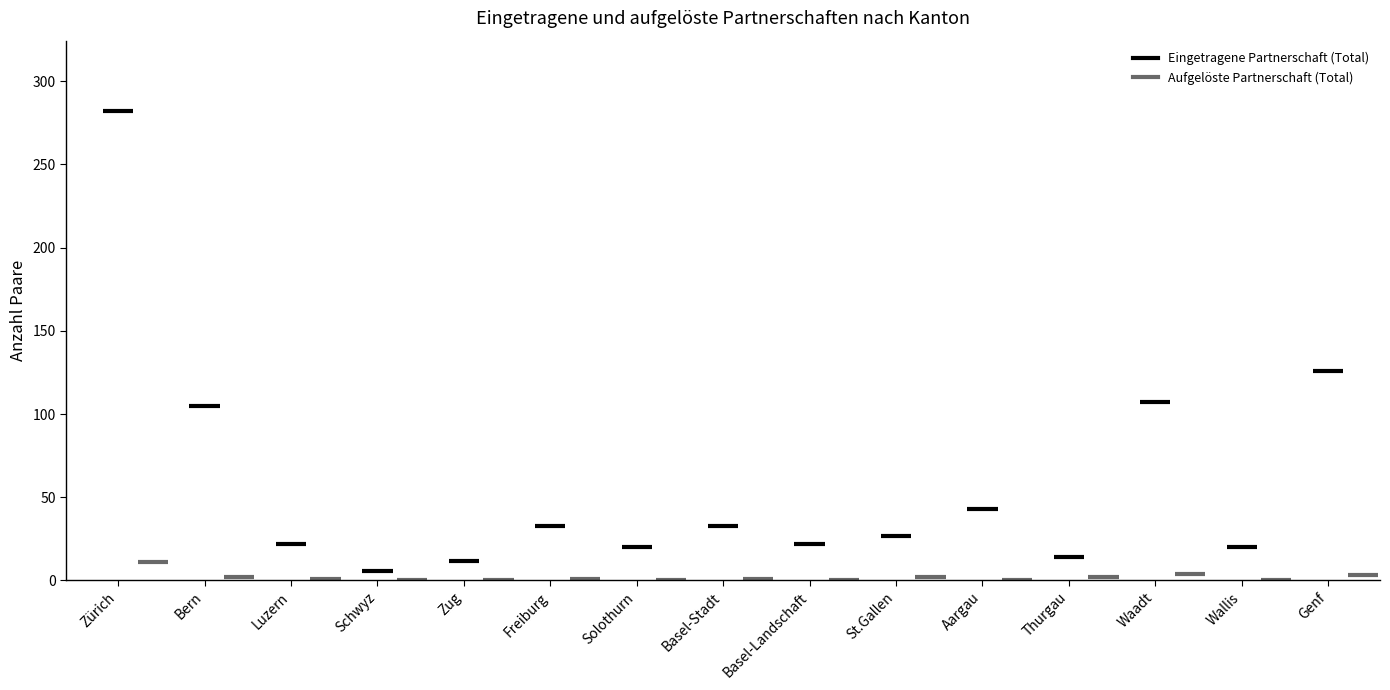

What is the sum of the Aufgelöste Partnerschaft (Total) values at Solothurn and Bern?

2